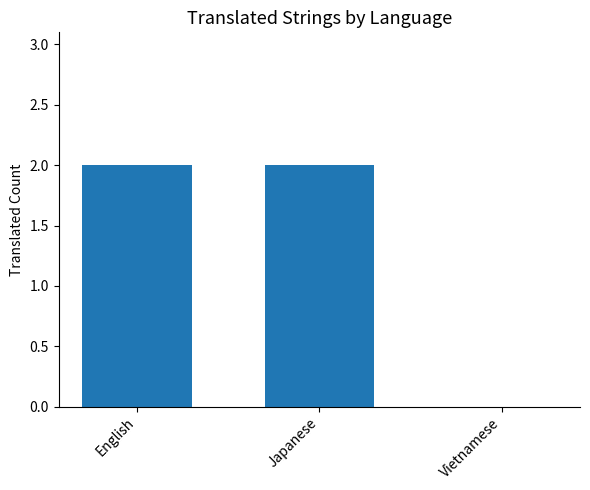

Between English and Vietnamese, which is larger?

English